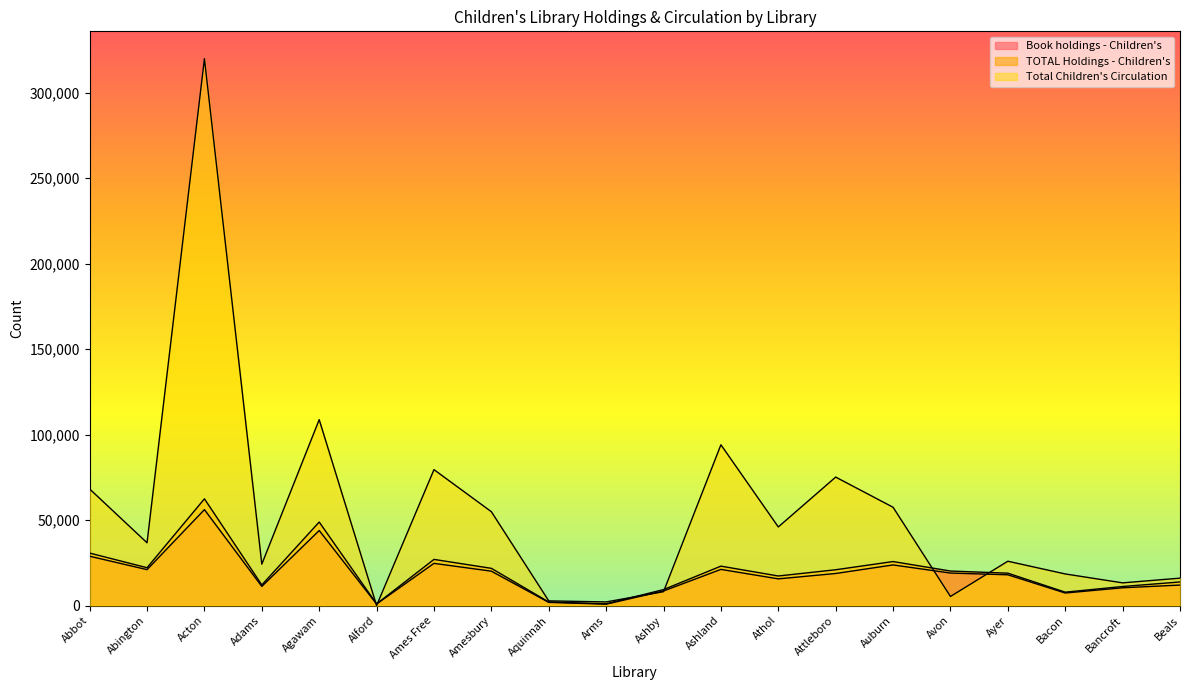

What are all the series names shown in the legend?

Book holdings - Children's, TOTAL Holdings - Children's, Total Children's Circulation